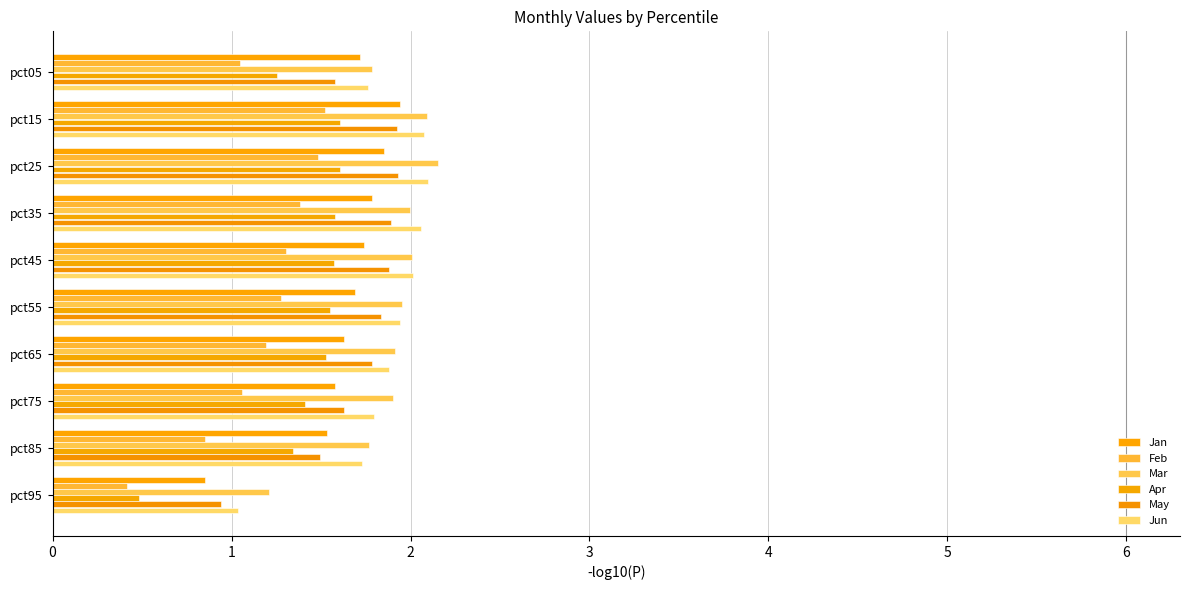

How many data points in May are above 1?

9